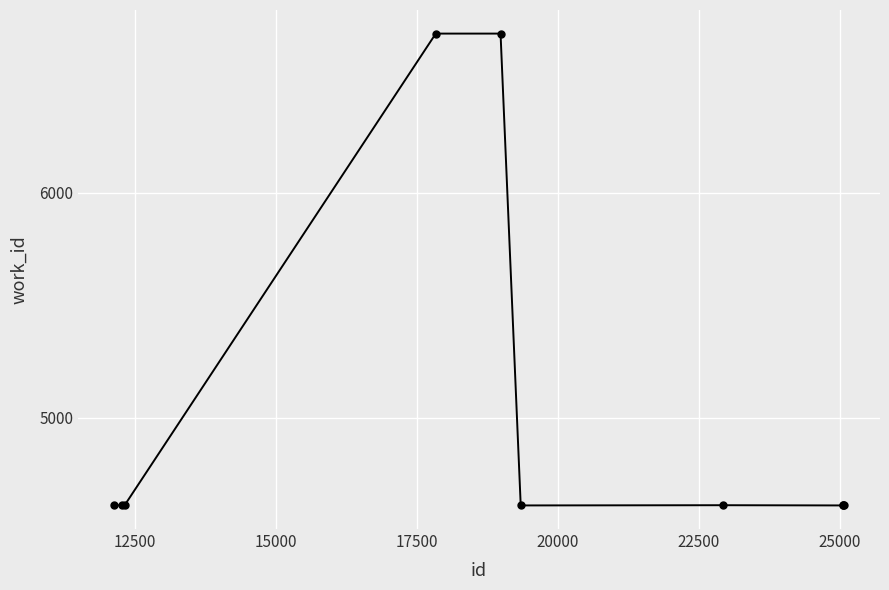

What is the minimum value shown in the chart?

4610